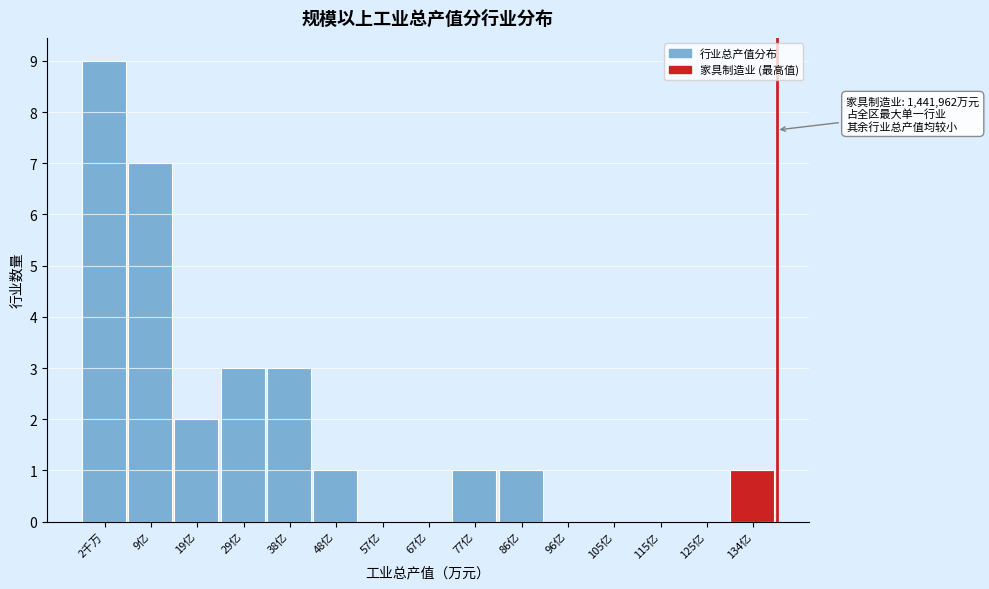

Reading left to right, transcribe all the data shown in this chart.

2千万=9	9亿=7	19亿=2	29亿=3	38亿=3	48亿=1	57亿=0	67亿=0	77亿=1	86亿=1	96亿=0	105亿=0	115亿=0	125亿=0	134亿=1